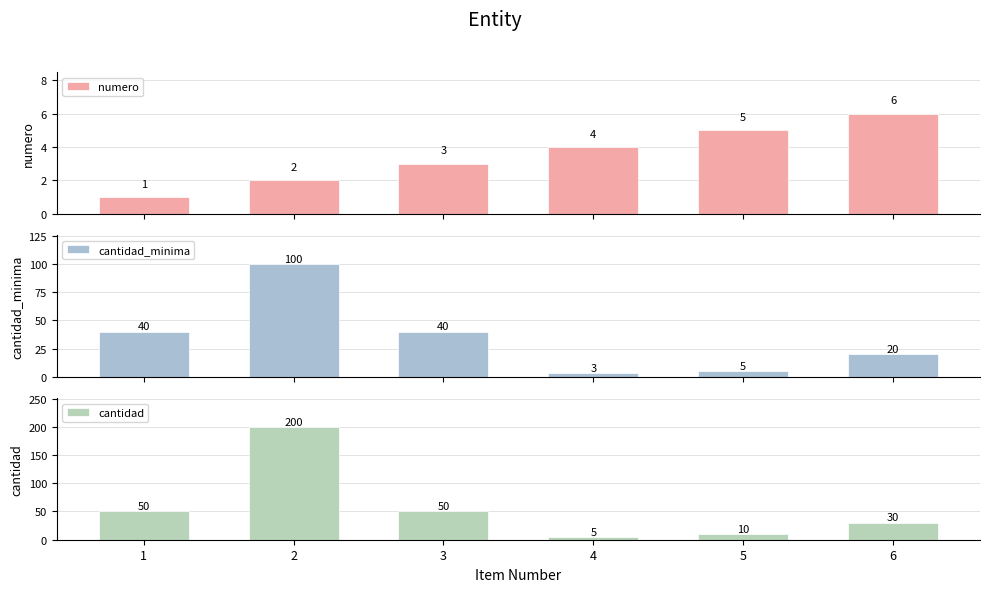

How many values in the numero series exceed 4?

2